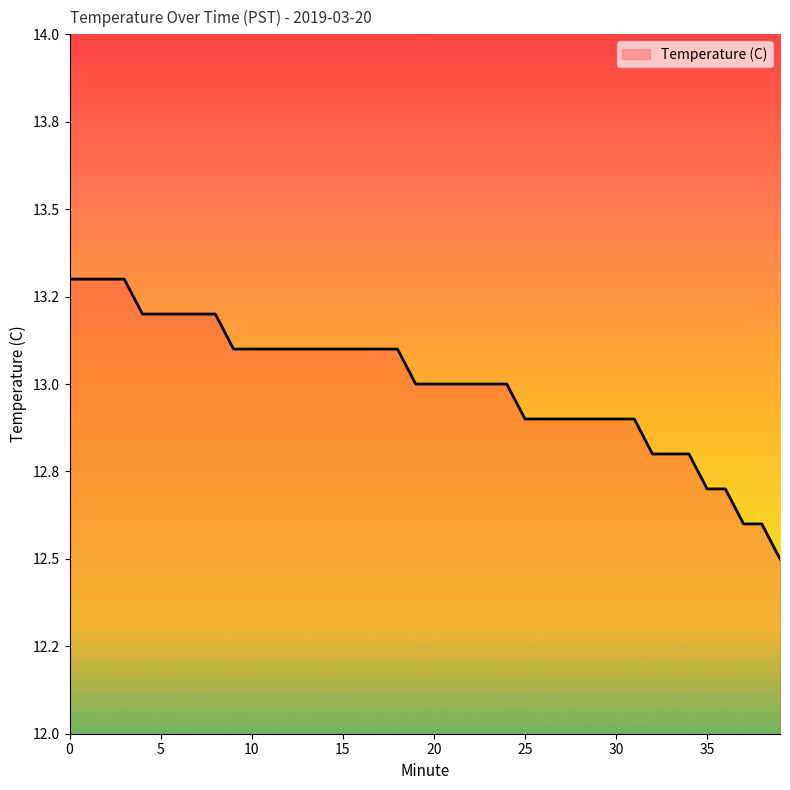

List the labels in order of value, largest first.

0, 1, 2, 3, 4, 5, 6, 7, 8, 9, 10, 11, 12, 13, 14, 15, 16, 17, 18, 19, 20, 21, 22, 23, 24, 25, 26, 27, 28, 29, 30, 31, 32, 33, 34, 35, 36, 37, 38, 39